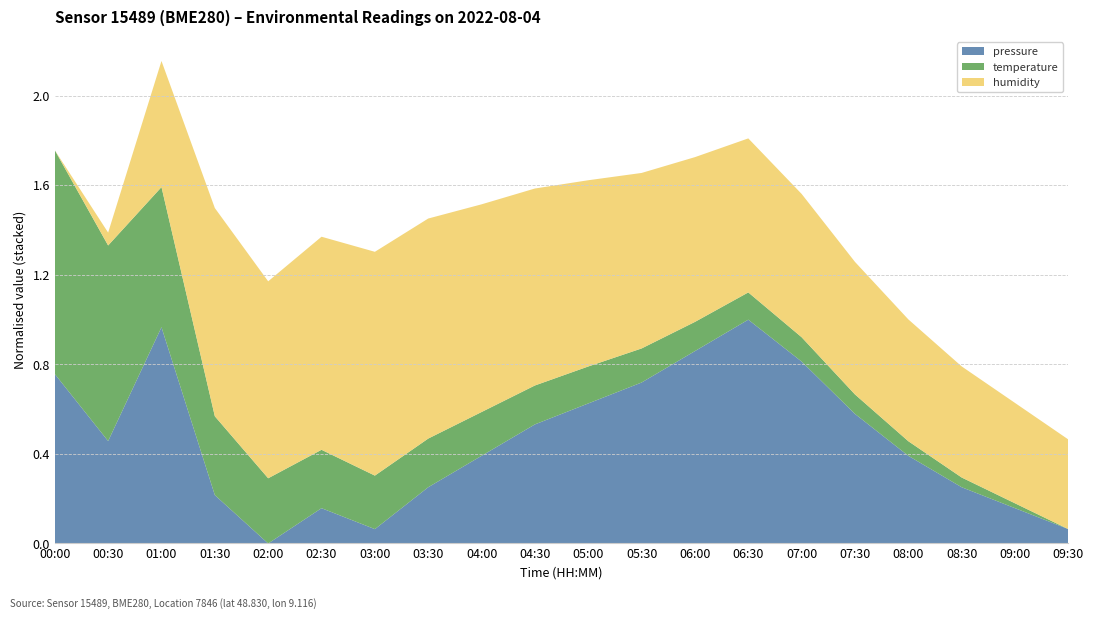

At which category is the sum across all series the highest?

01:00